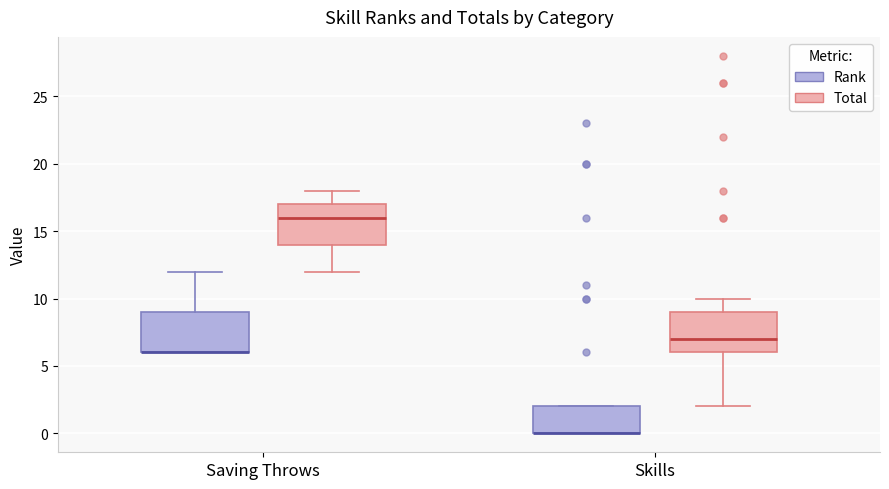

Reading left to right, transcribe this box plot: for each box, give where its median line is, the range the box spans, and where its two whiskers end, as read against the y-axis. The values are not printed on the chart, so give them approximately, as read against the axis.

Saving Throws (Rank): median 6 (drawn on the box's lower edge), box 6 to 9, whiskers 6 to 12
Saving Throws (Total): median 16, box 14 to 17, whiskers 12 to 18
Skills (Rank): median 0 (drawn on the box's lower edge), box 0 to 2, whiskers 0 to 2
Skills (Total): median 7, box 6 to 9, whiskers 2 to 10